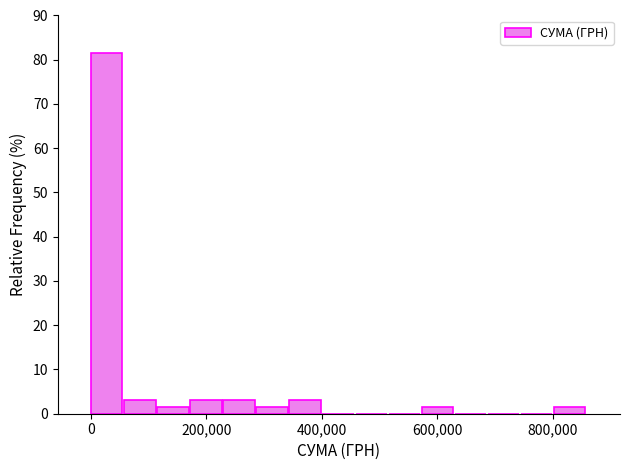

Read against the x-axis, roughly where is the centre of the tallest bar?

20000